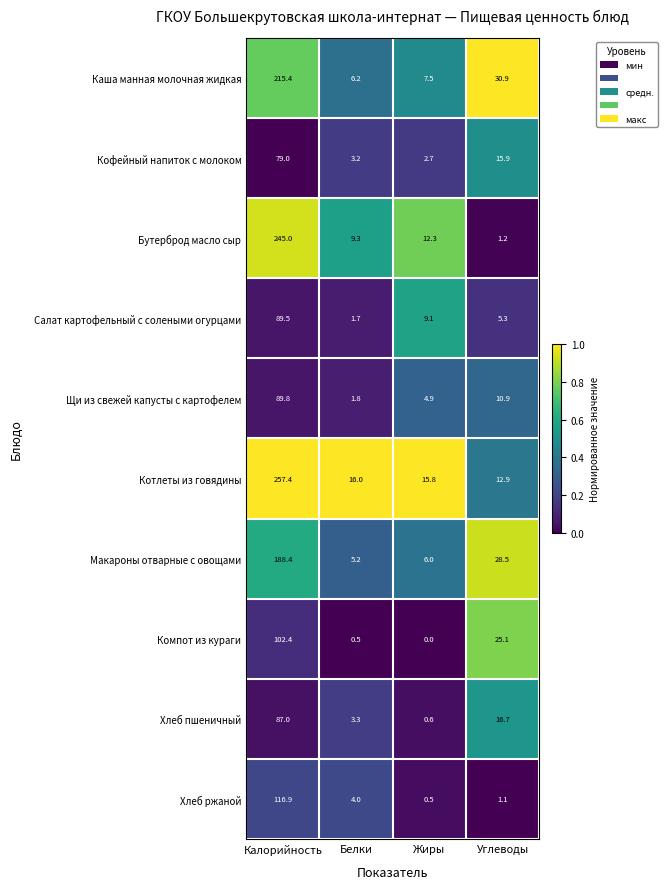

What is the sum of the Каша манная молочная жидкая values at Белки and Жиры?

13.7